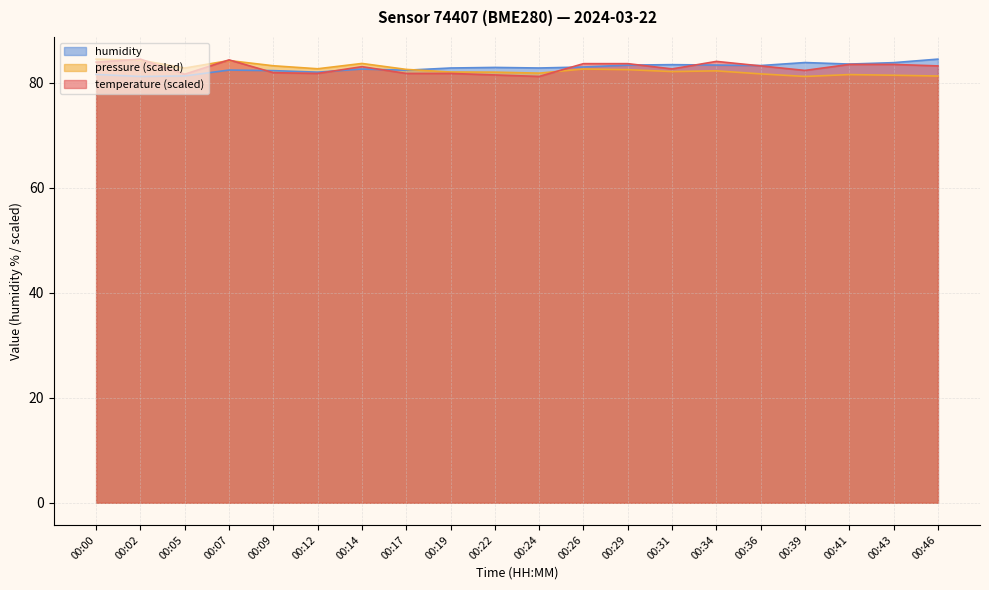

Count the number of data series in this chart.

3